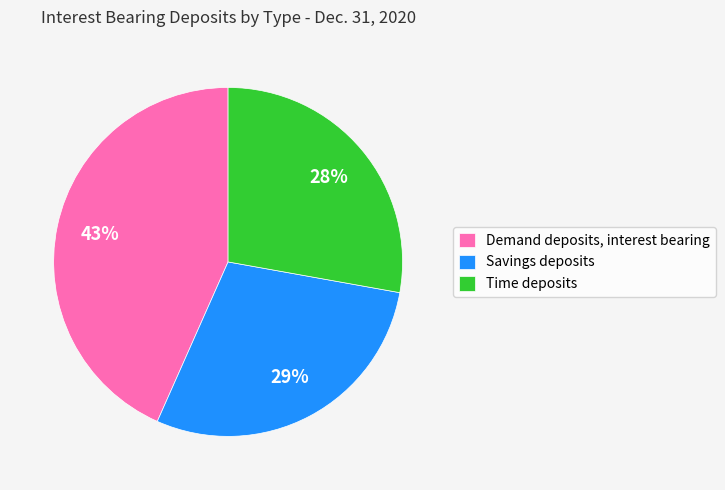

The Demand deposits, interest bearing slice represents 43% of the pie. True or false?

True